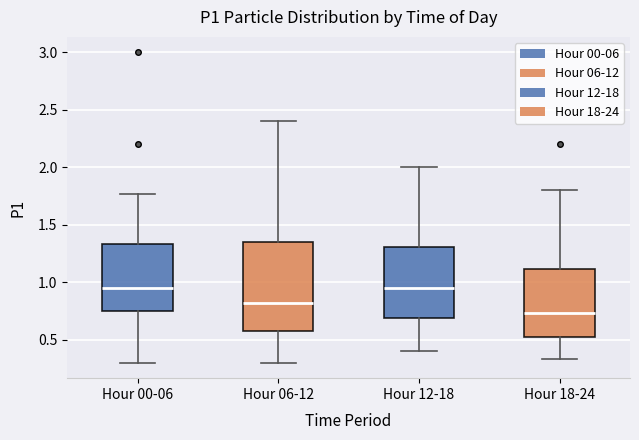

Reading left to right, transcribe this box plot: for each box, give where its median line is, the range the box spans, and where its two whiskers end, as read against the y-axis. The values are not printed on the chart, so give them approximately, as read against the axis.

Hour 00-06: median 0.95, box 0.75 to 1.35, whiskers 0.30 to 1.75
Hour 06-12: median 0.80, box 0.60 to 1.35, whiskers 0.30 to 2.40
Hour 12-18: median 0.95, box 0.70 to 1.30, whiskers 0.40 to 2.00
Hour 18-24: median 0.75, box 0.50 to 1.10, whiskers 0.35 to 1.80